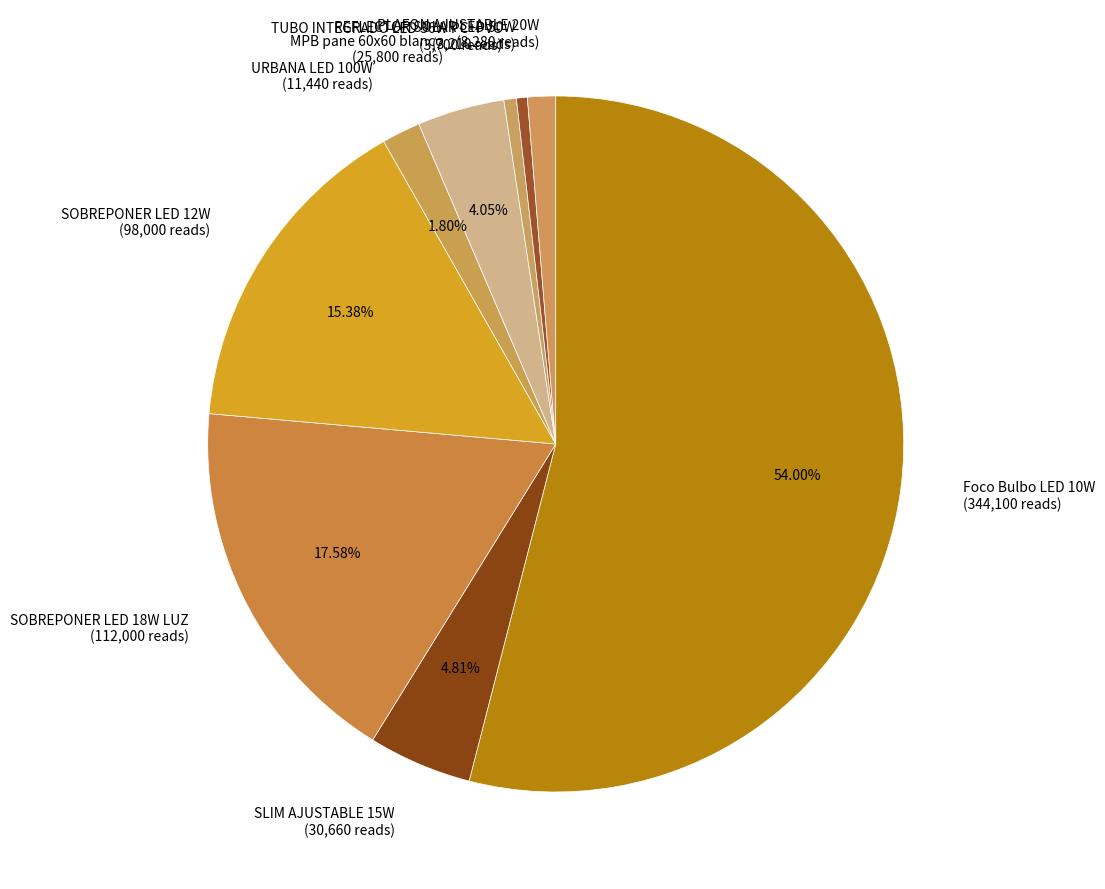

Is there a majority slice in this chart?

Yes